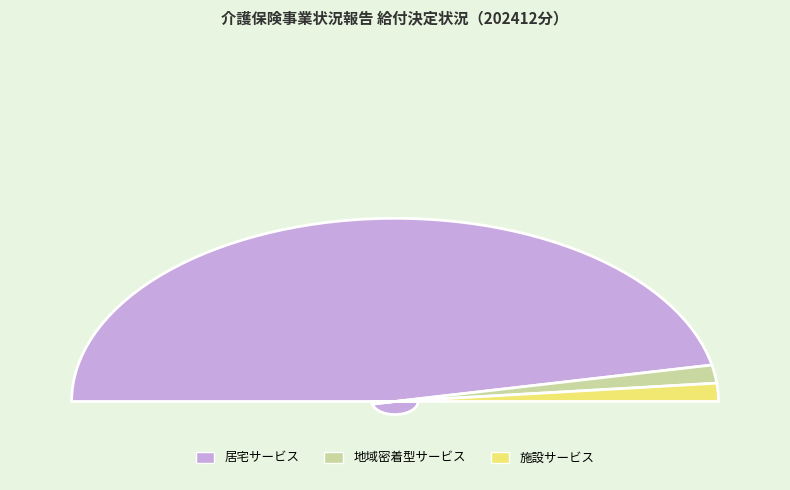

Which category accounts for the majority?

居宅（介護予防）サービス